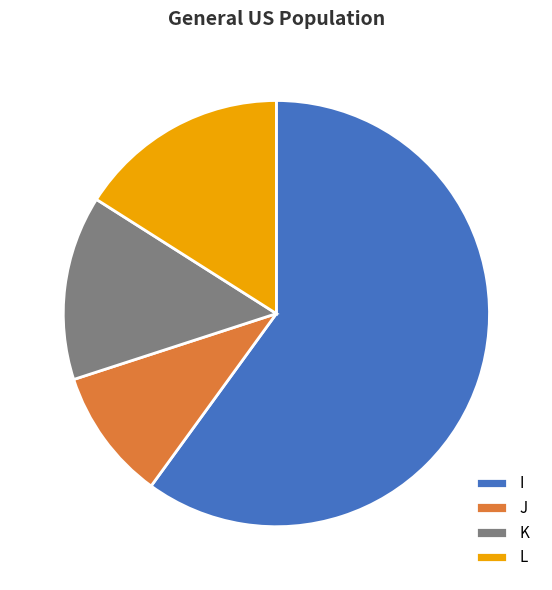

Combined, do L and I account for over 50%?

Yes